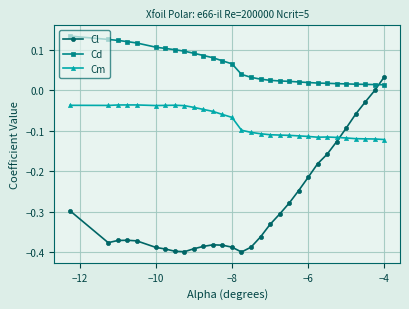

What are all the series names shown in the legend?

Cl, Cd, Cm